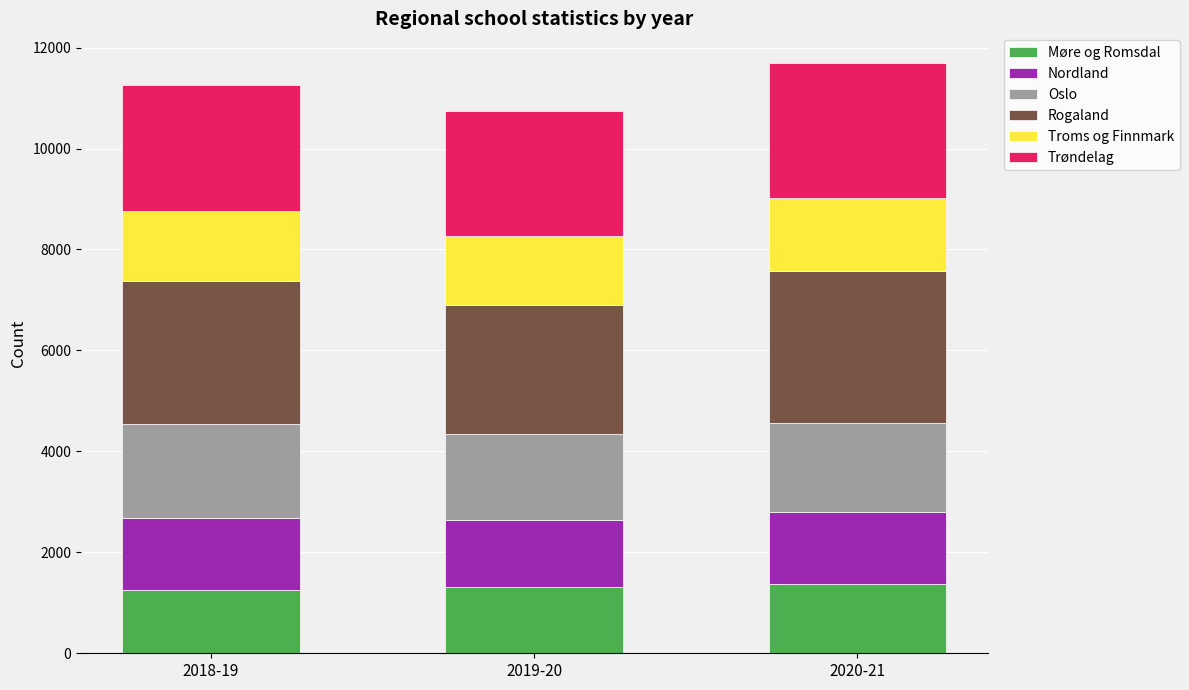

What is the total value across all series at 2018-19?

11255